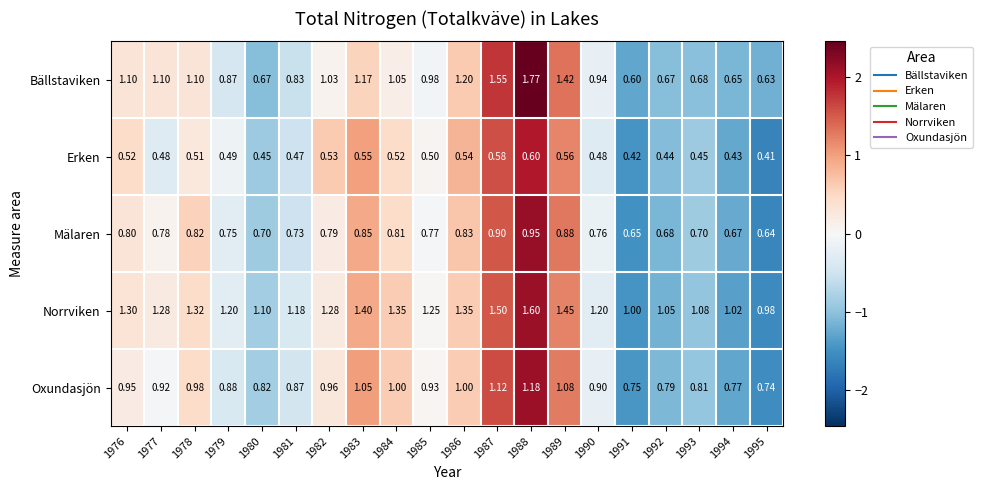

Which series has the largest total across all categories?

Norrviken